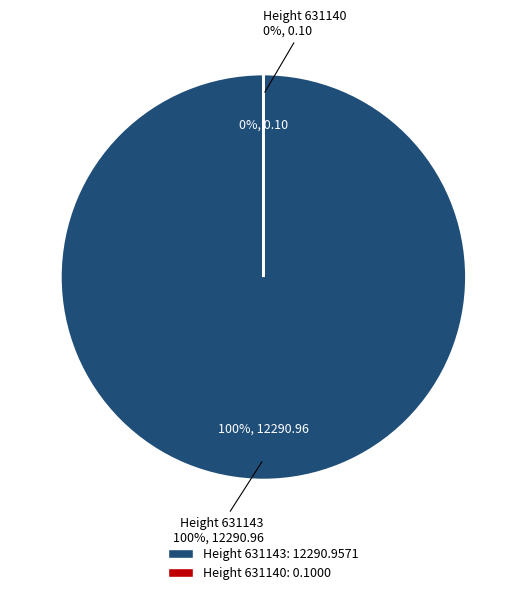

Count the number of slices in the pie.

2